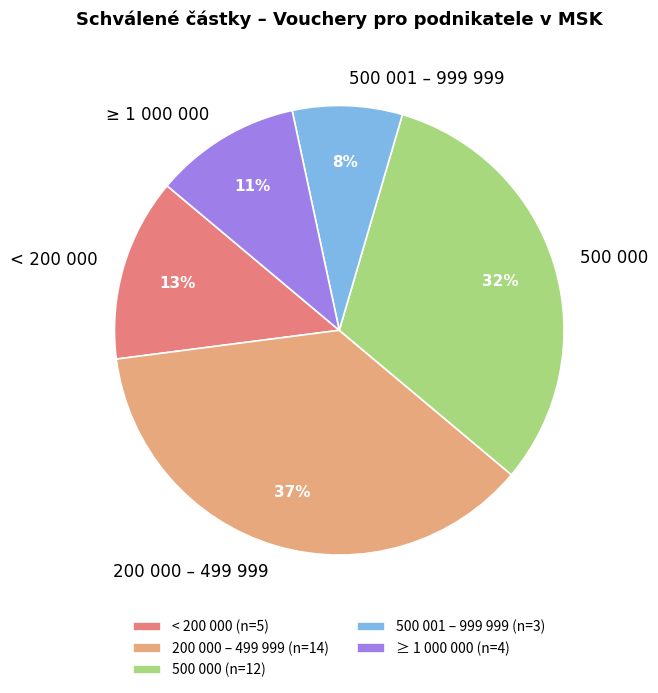

To the nearest percent, what is the average slice percentage?

20%